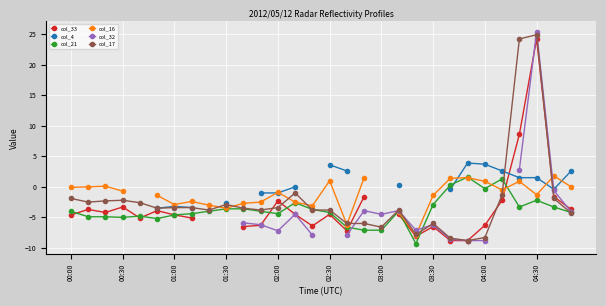

How many negative values does the col_33 series have?

25